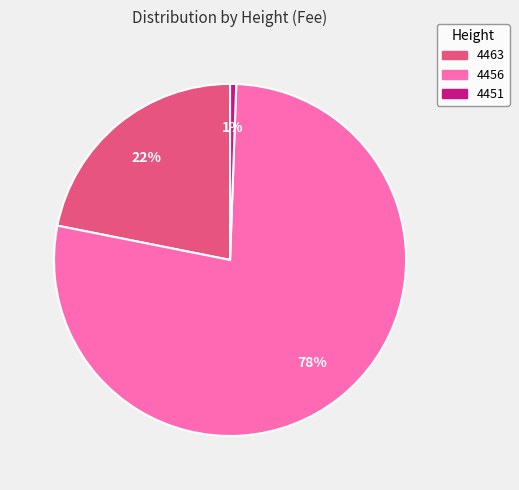

How many segments does this pie chart have?

3